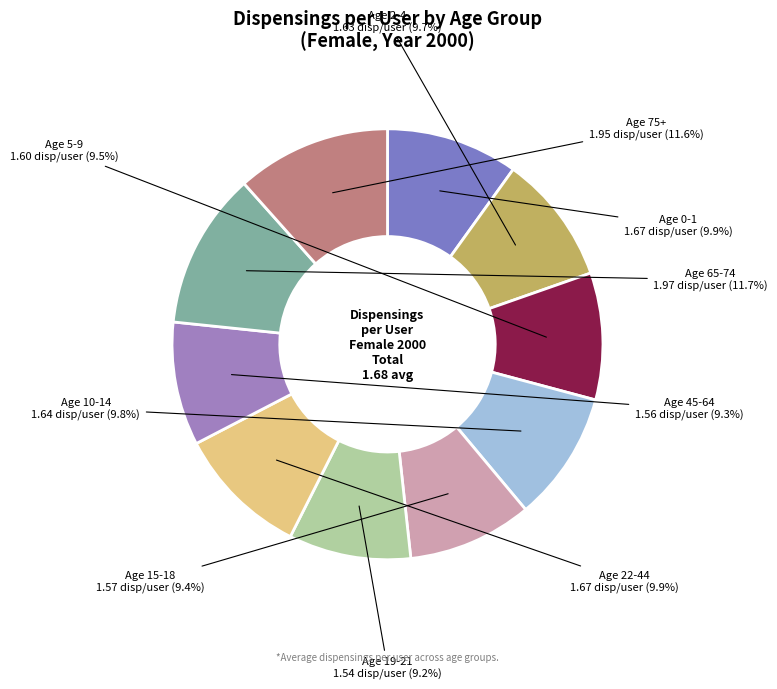

How many slices are in this pie chart?

10